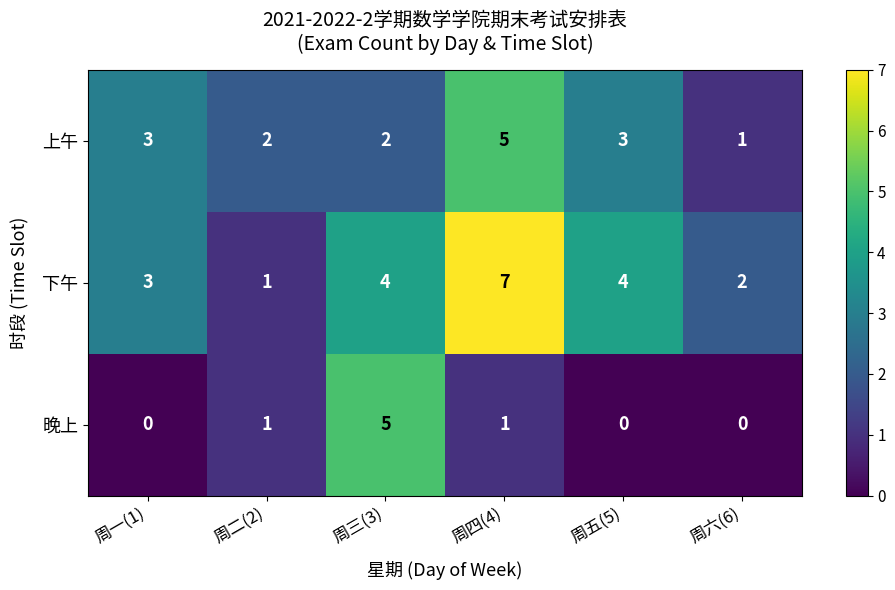

The 晚上 series shows 3 at 周三(3). True or false?

False